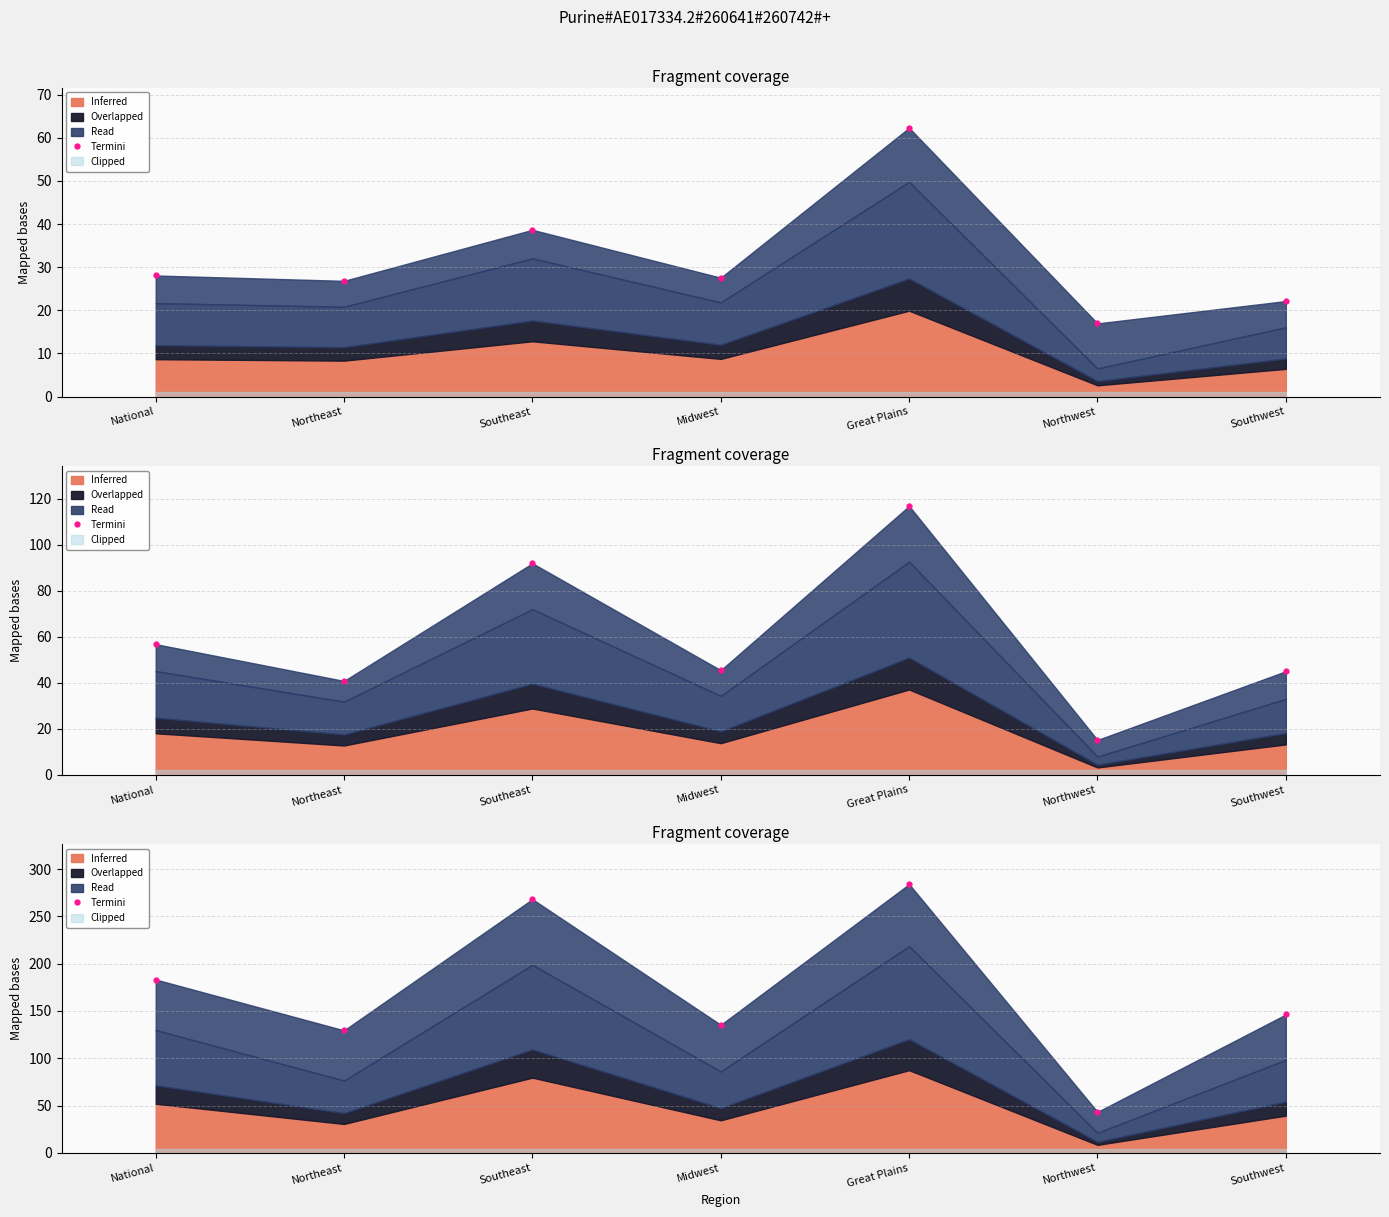

The chart shows a value of 394.6 at Southeast. True or false?

False